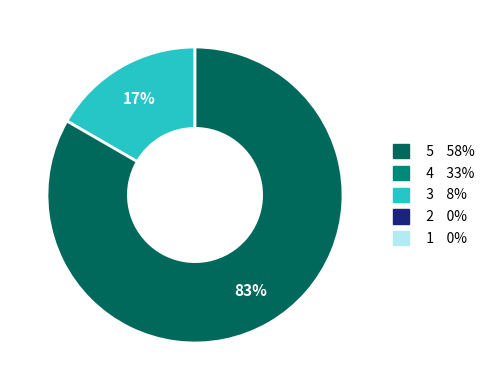

To the nearest percent, what is the average slice percentage?

50%